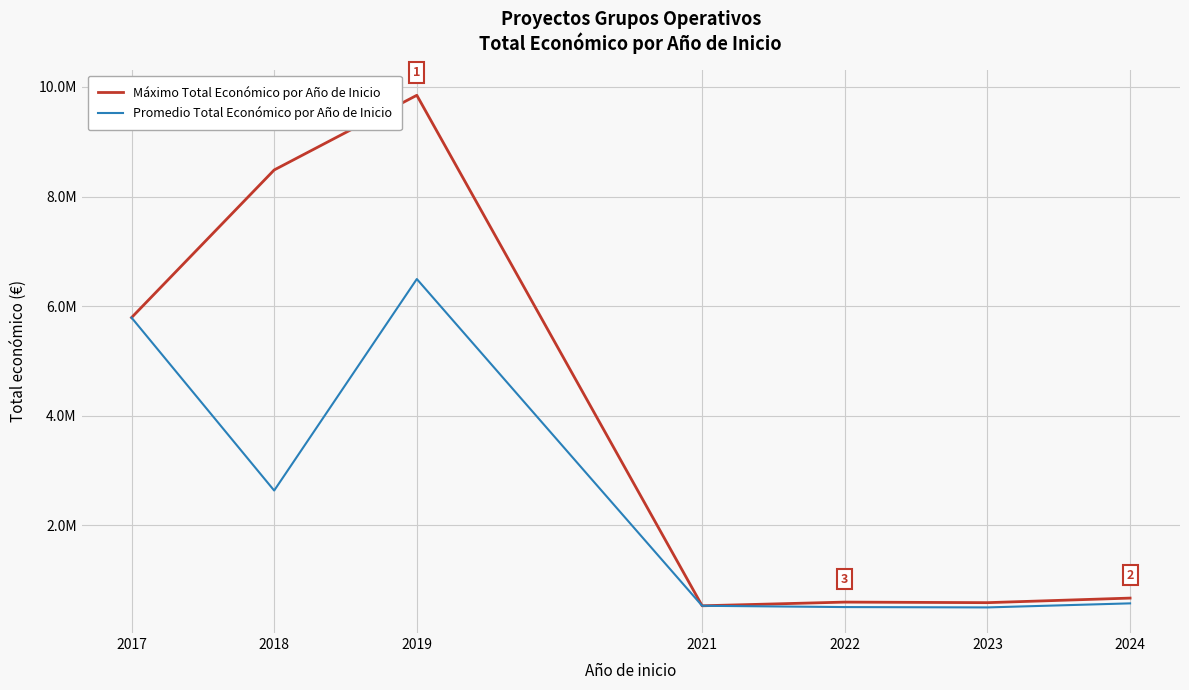

List the series in order of their peak value, highest first.

Máximo Total Económico por Año de Inicio, Promedio Total Económico por Año de Inicio